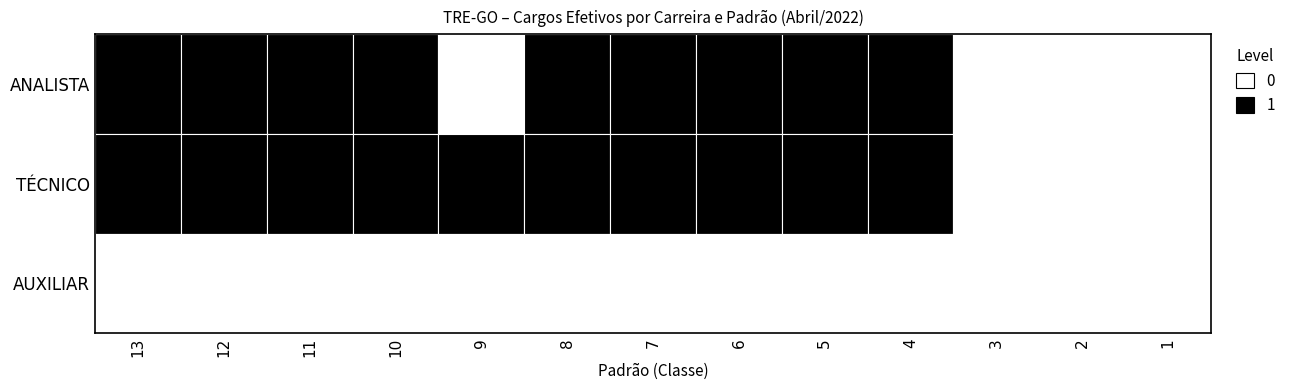

How many positive values does the ANALISTA series have?

9